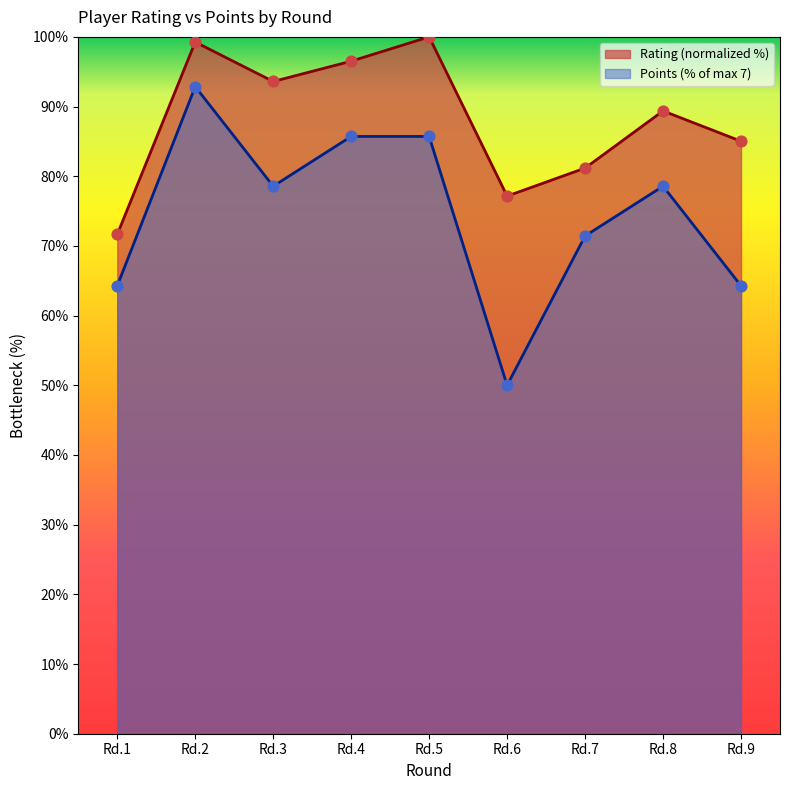

Which series contains the lowest Y value?

Points